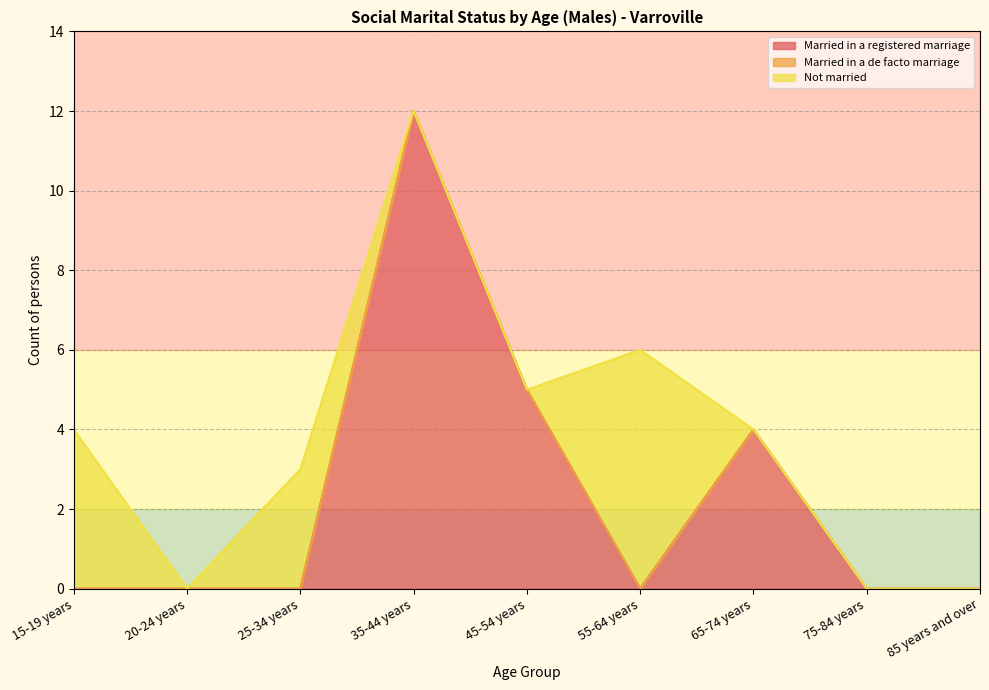

Which series changed the most between 20-24 years and 25-34 years?

Not married